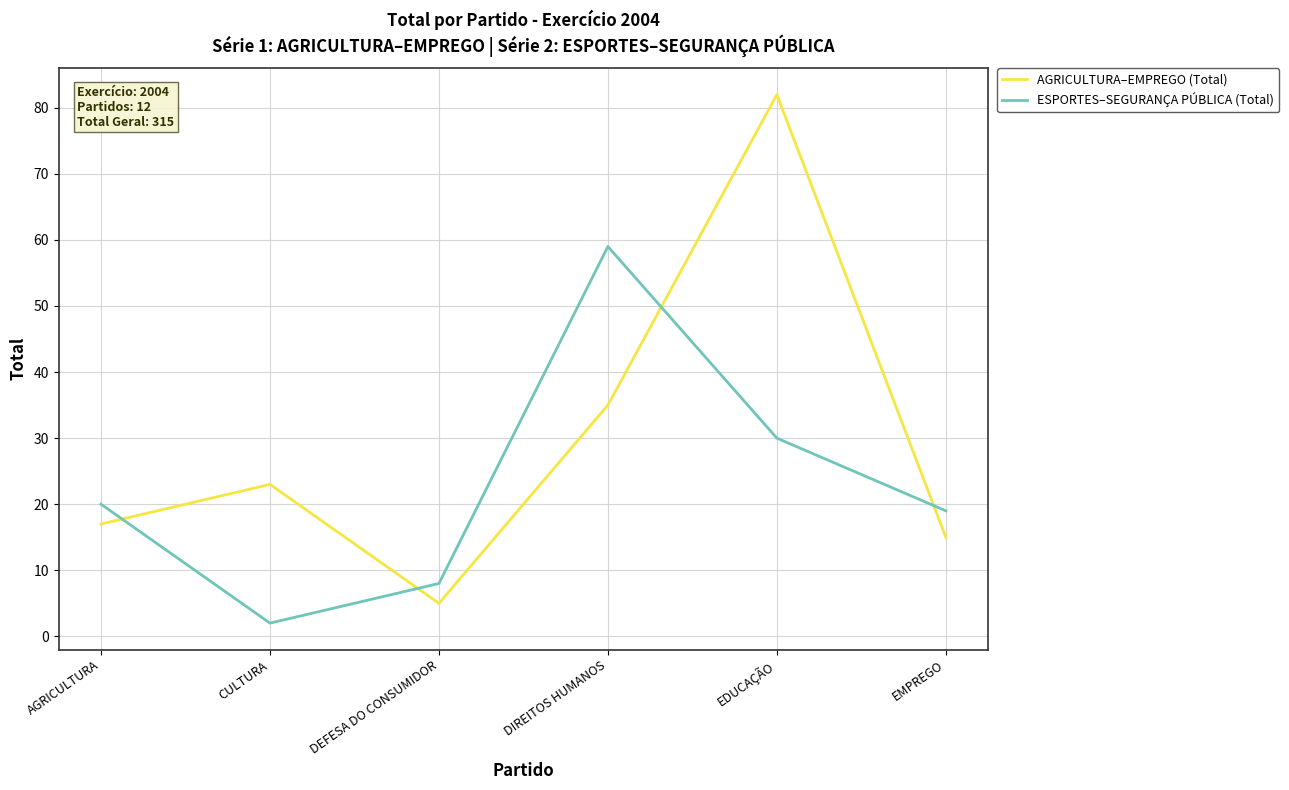

Which category has the highest value across all series?

EDUCAÇÃO